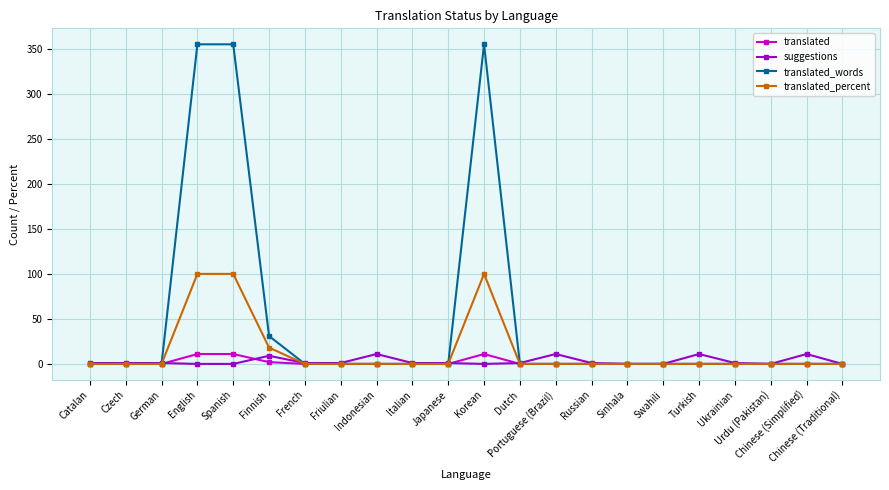

What is the difference between the highest and lowest values at Spanish?

355.0